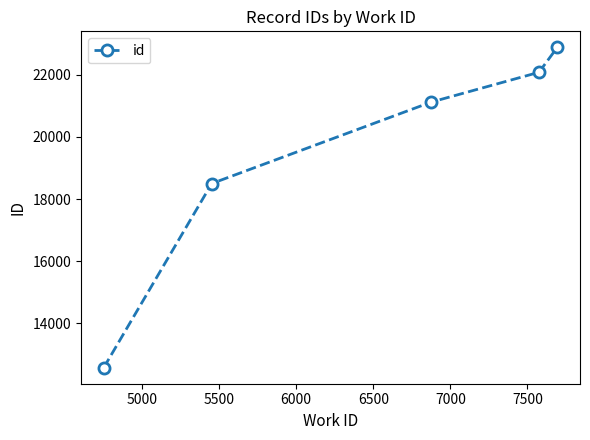

What is the sum of all values?

97155